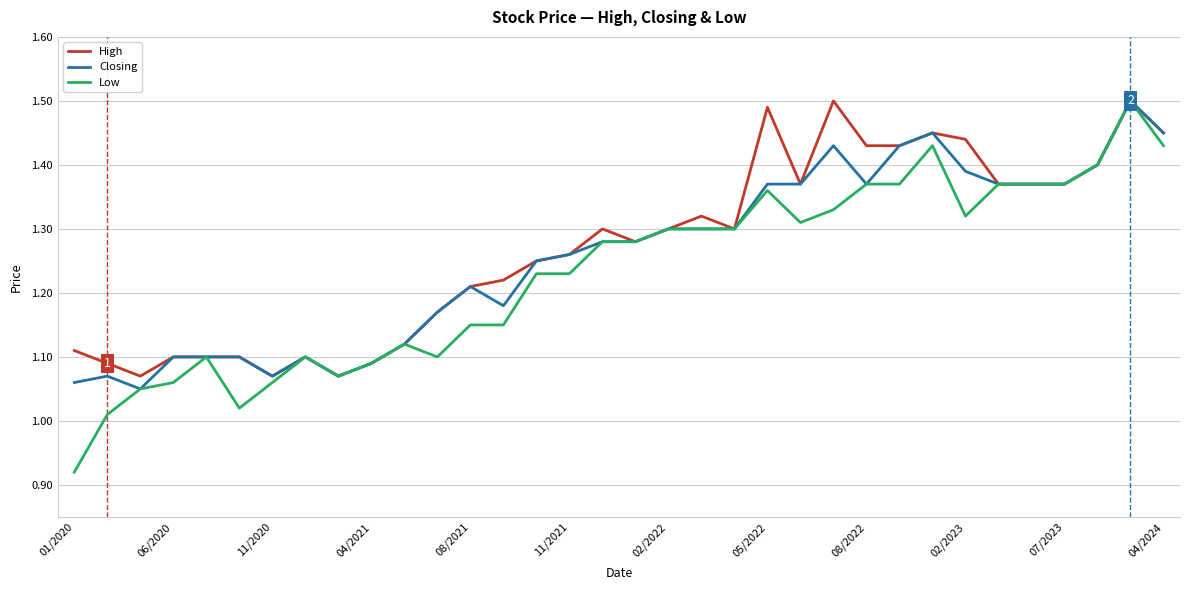

Which series has the largest range (max minus min)?

Low